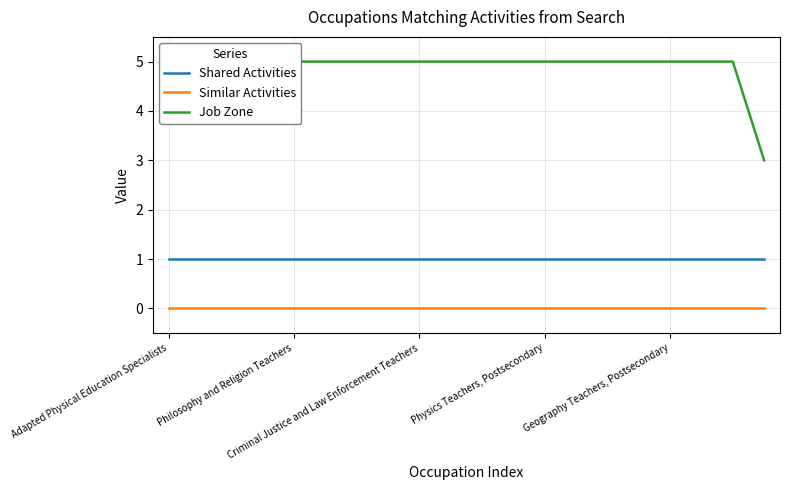

Rank the series by their maximum value, from highest to lowest.

Job Zone, Shared Activities, Similar Activities